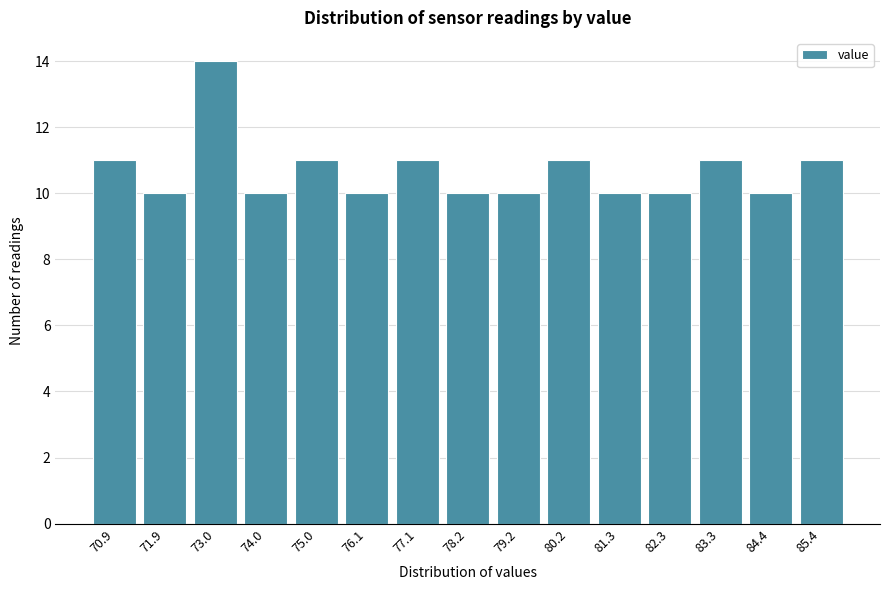

Reading right to left, list all the values displayed in this chart.

11	10	11	10	10	11	10	10	11	10	11	10	14	10	11